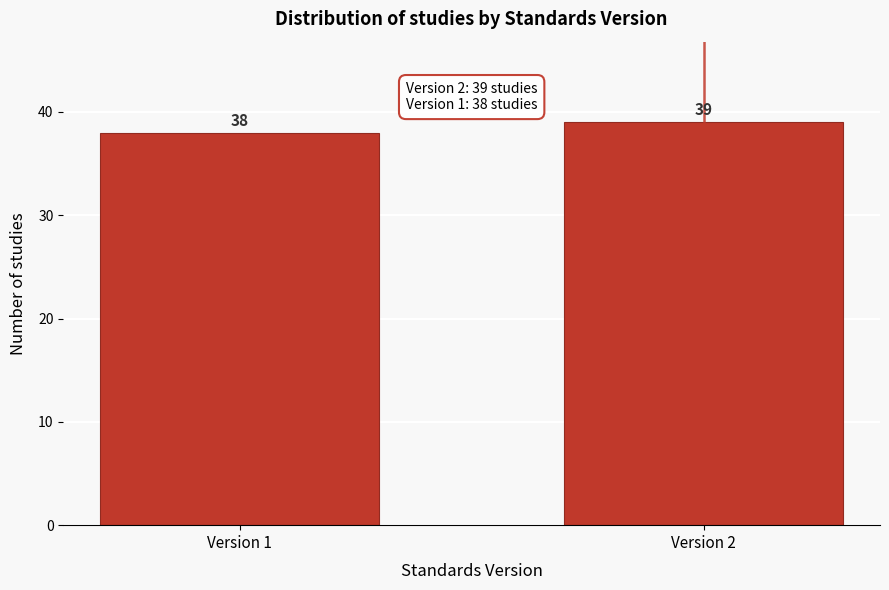

Reading right to left, extract all data points from this chart.

39	38